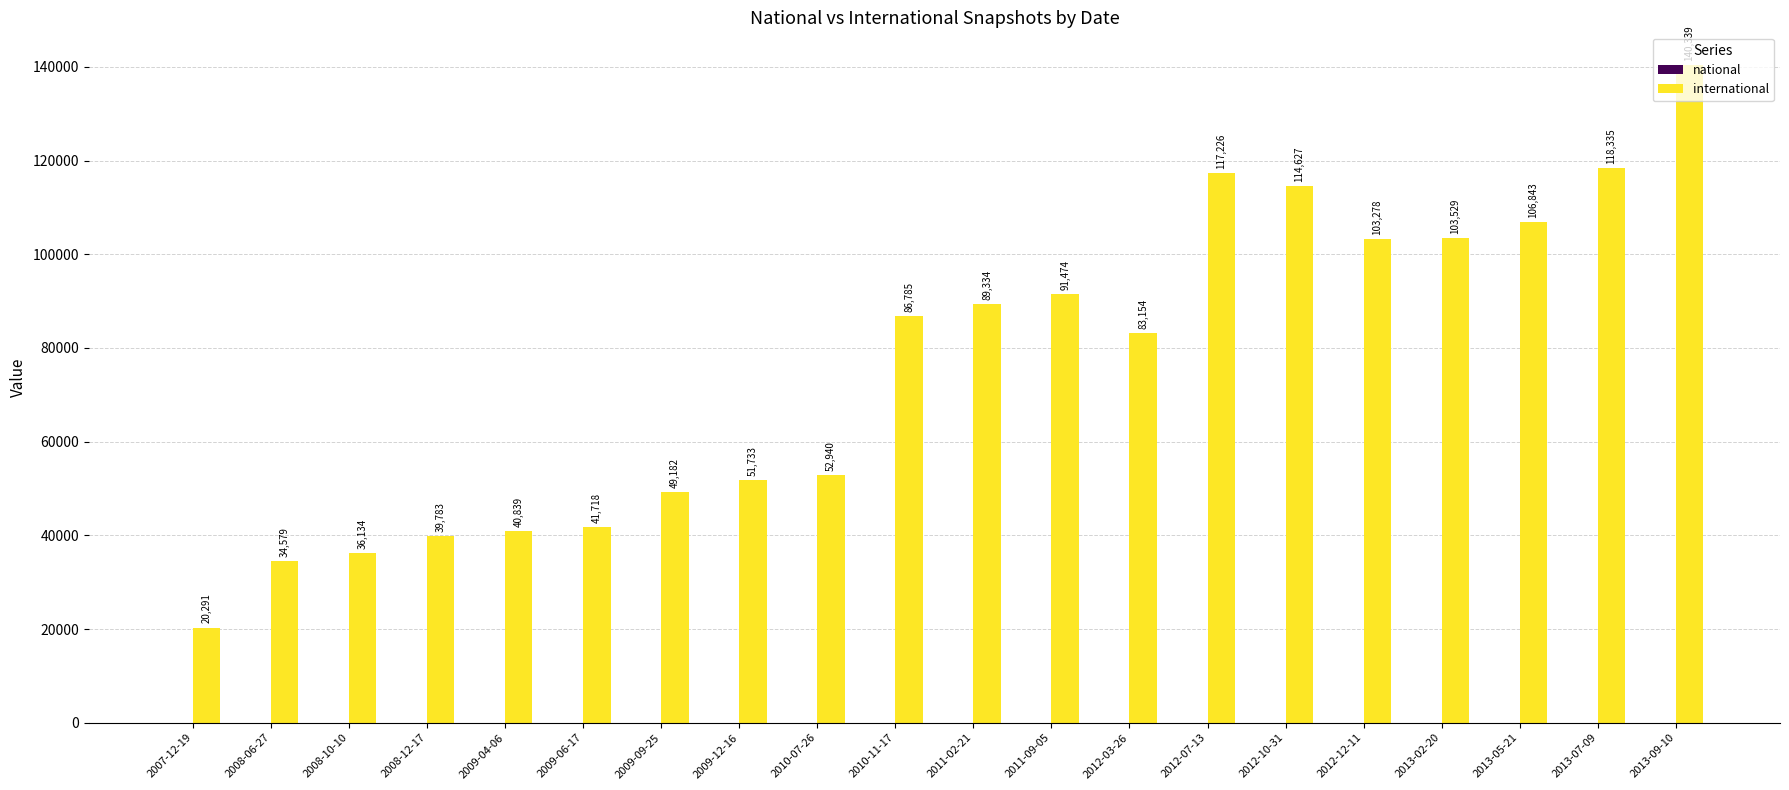

What is the greatest value displayed?

140339